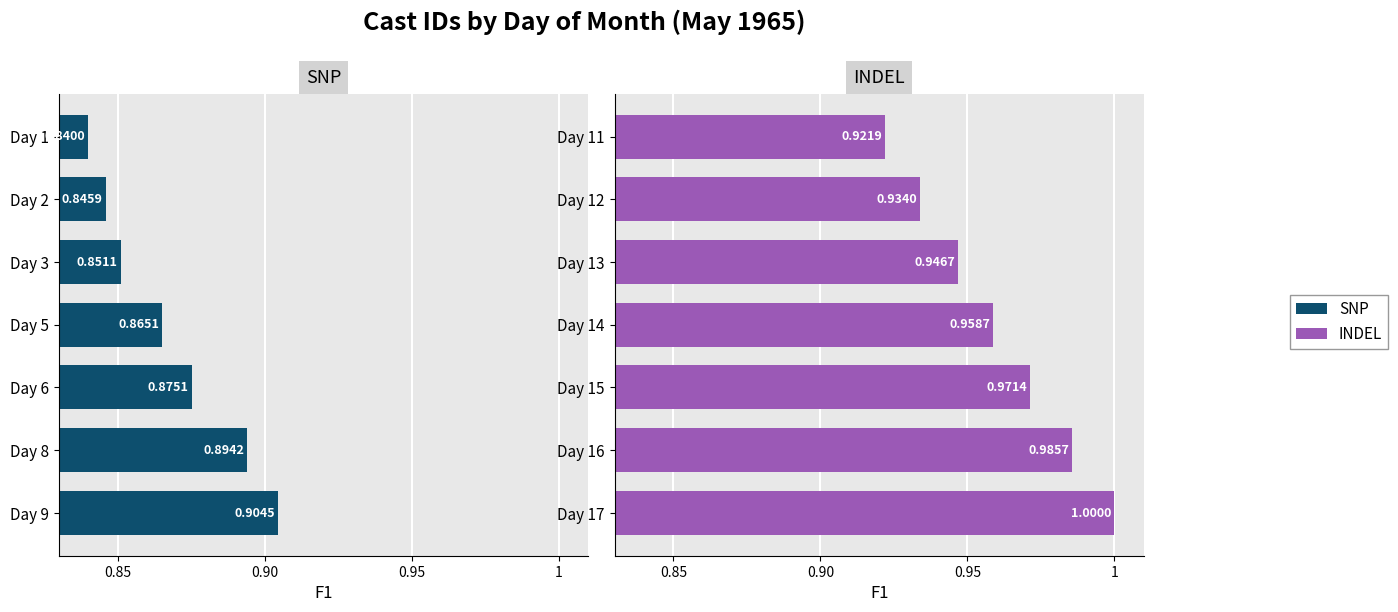

Which has a higher value, Day 2 or Day 1?

Day 2